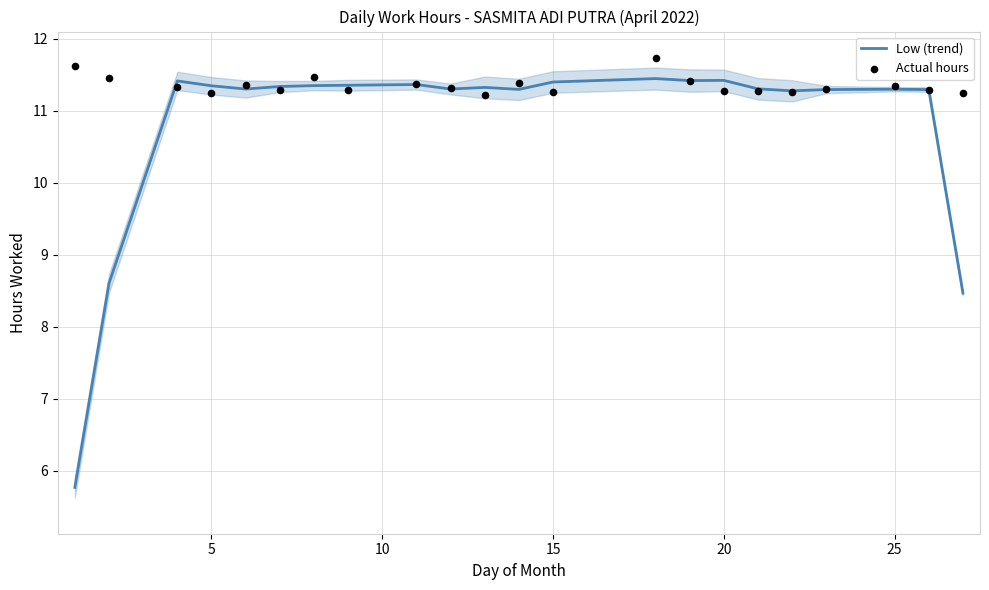

Which series has the largest total across all categories?

Actual hours